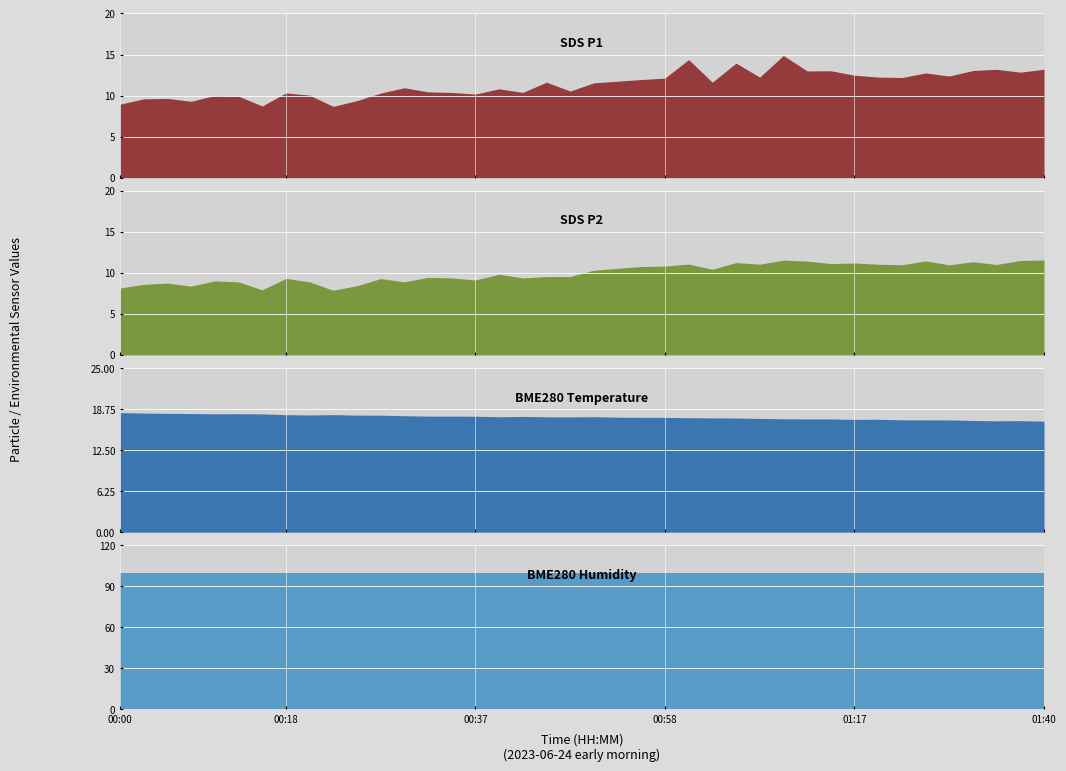

What is the label of the 23rd point from the left?

00:55